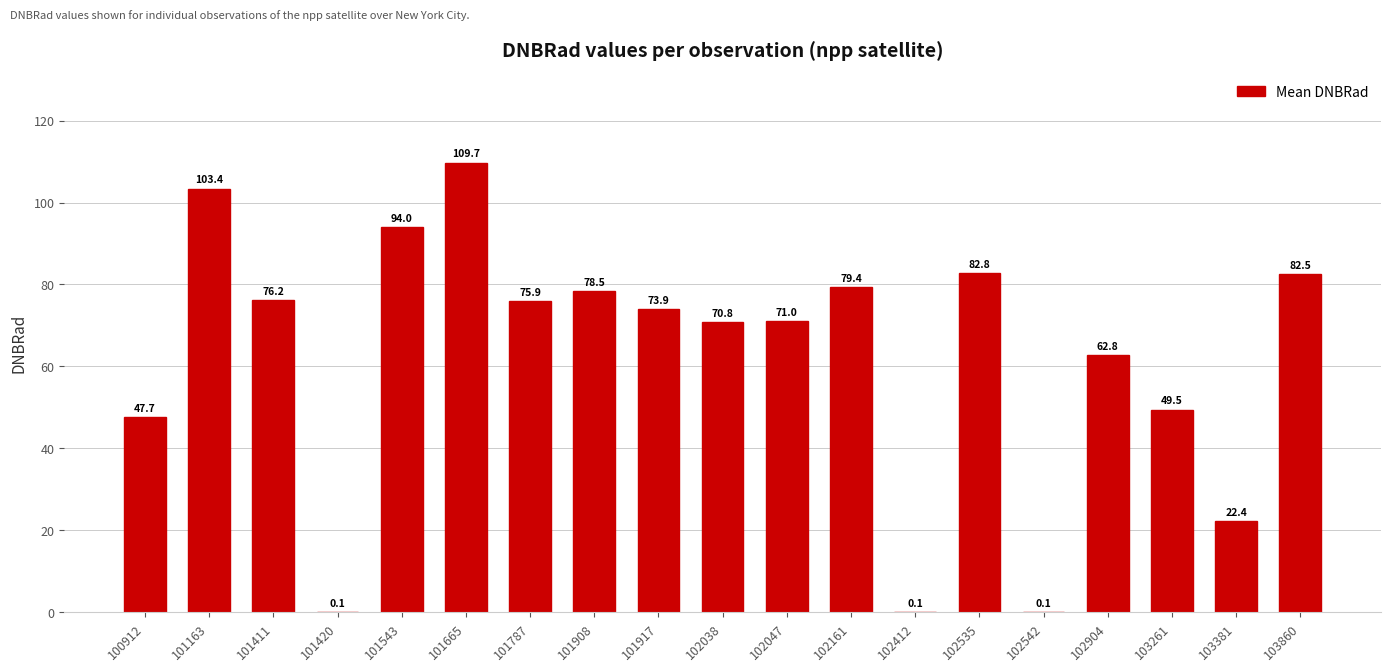

What is the greatest value displayed?

109.7